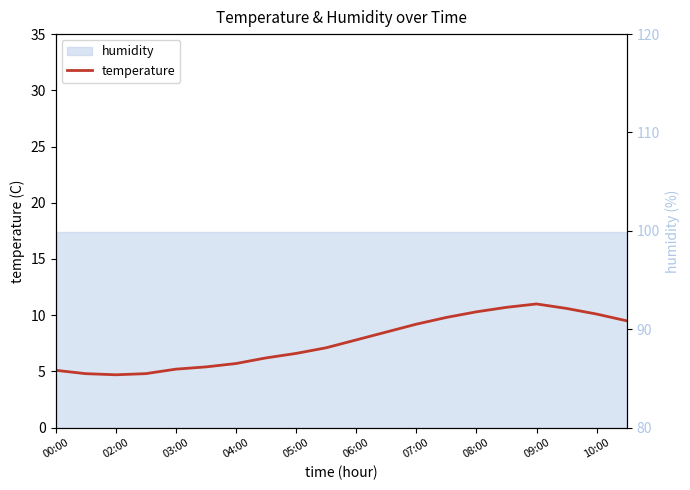

Is it true that the value at 09:00 is 5.3?

False